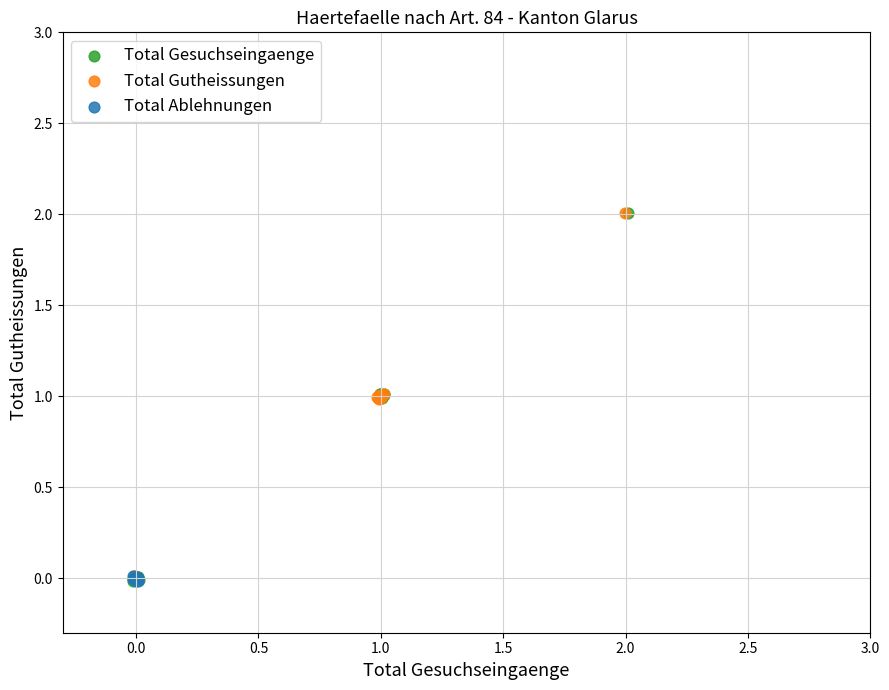

What are all the series names shown in the legend?

Total Gesuchseingaenge, Total Gutheissungen, Total Ablehnungen